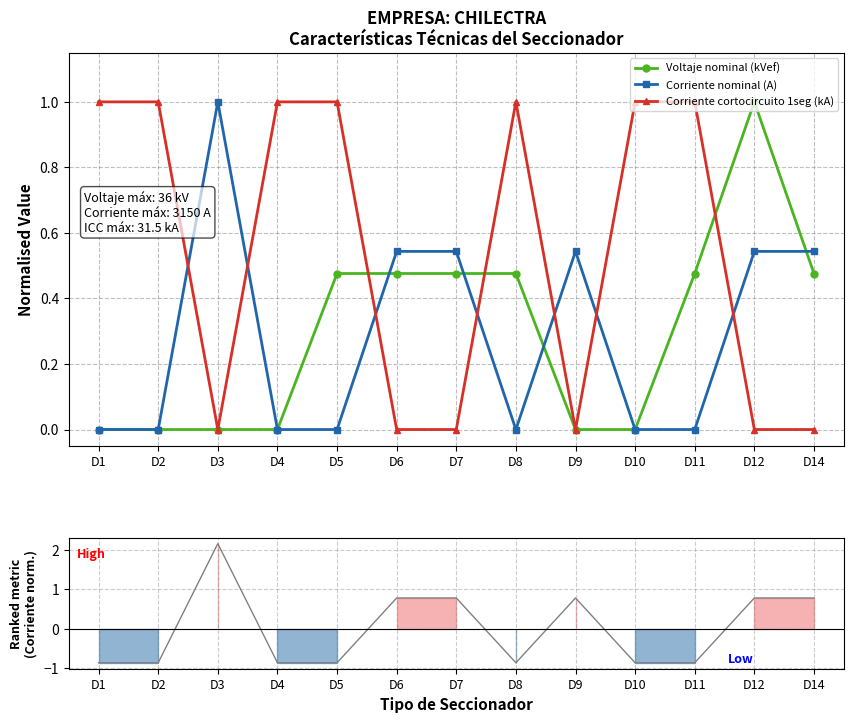

True or false: Corriente nominal (A) has a value of 0.0 at D8.

True